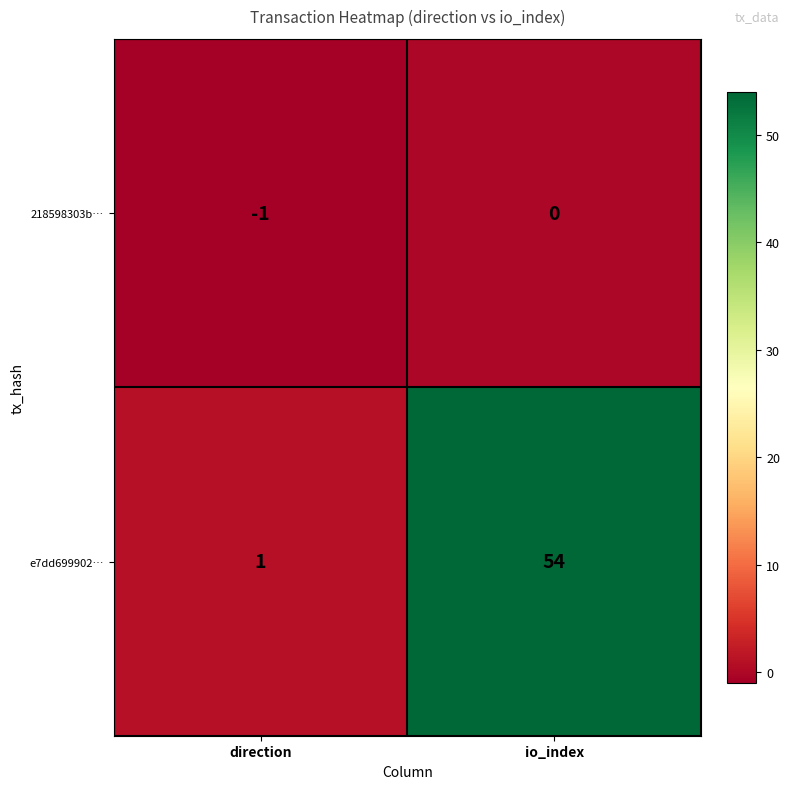

How many data points in e7dd699902… are less than 54?

1